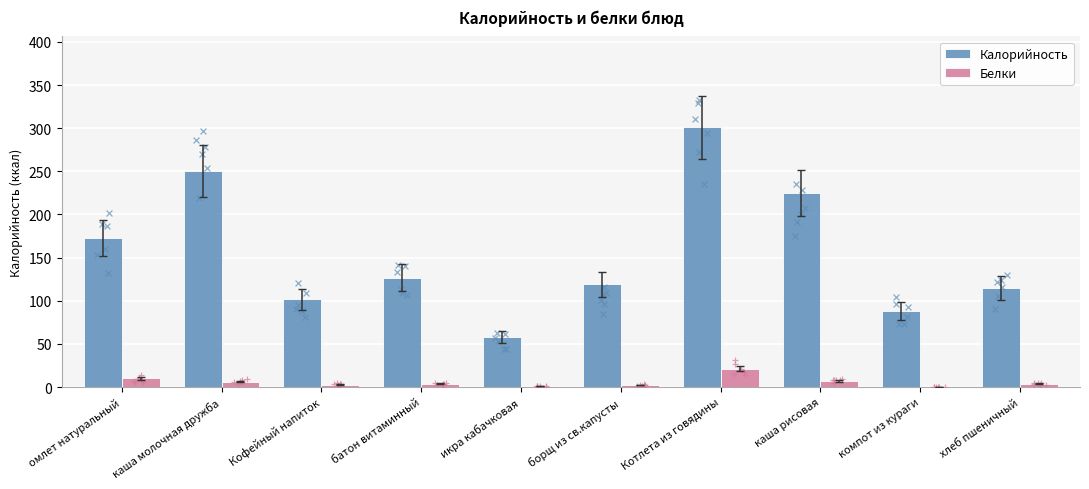

What is the total value across all series at Кофейный напиток?

105.0